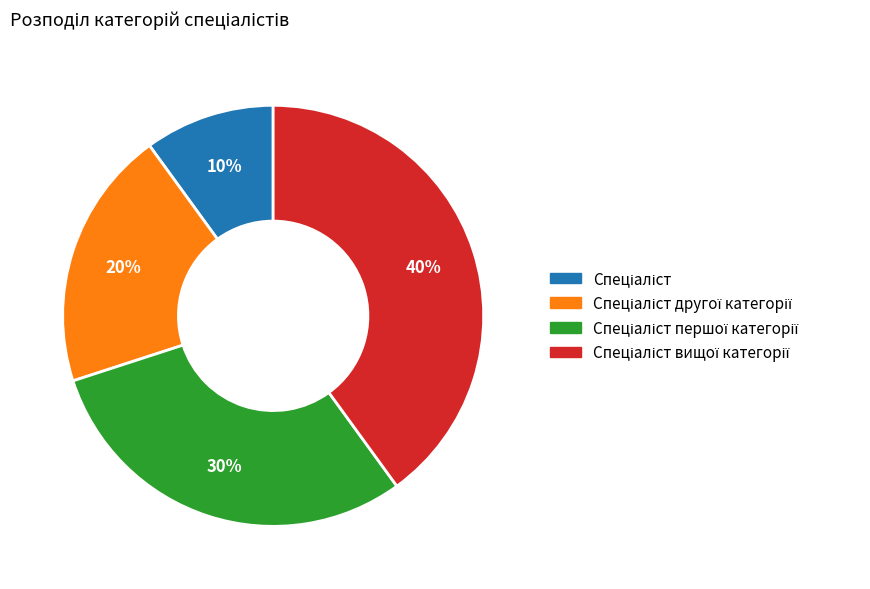

Does any single category account for the majority?

No